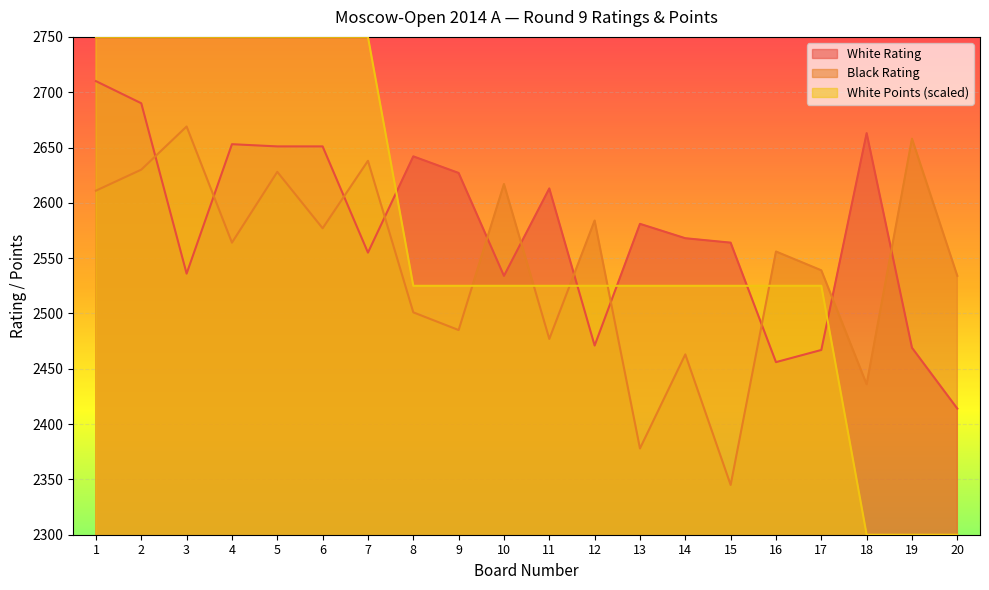

Is the value of White Rating at 9 greater than the value of Black Rating at 1?

Yes